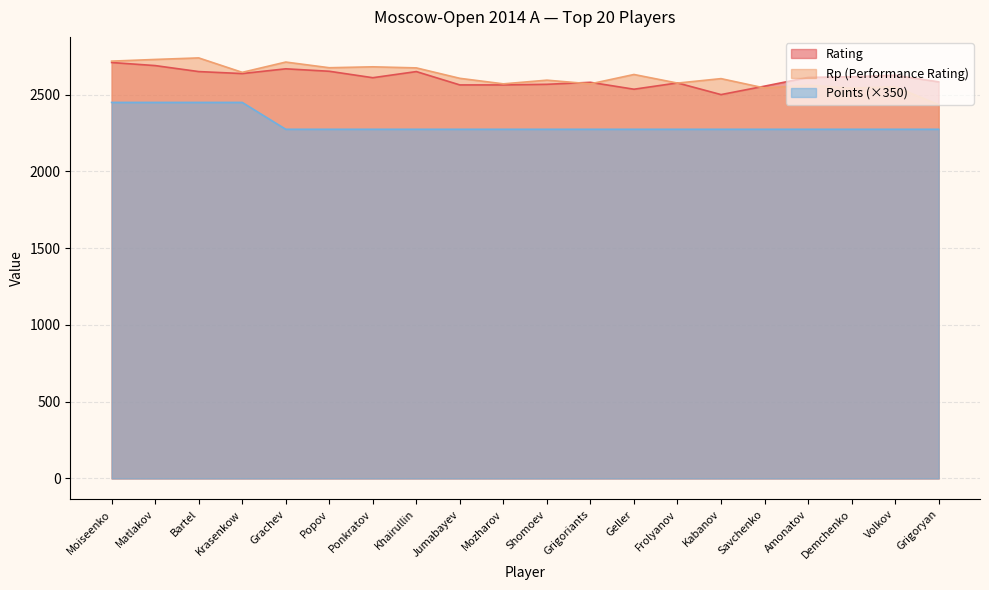

Which series has the largest total across all categories?

Rp